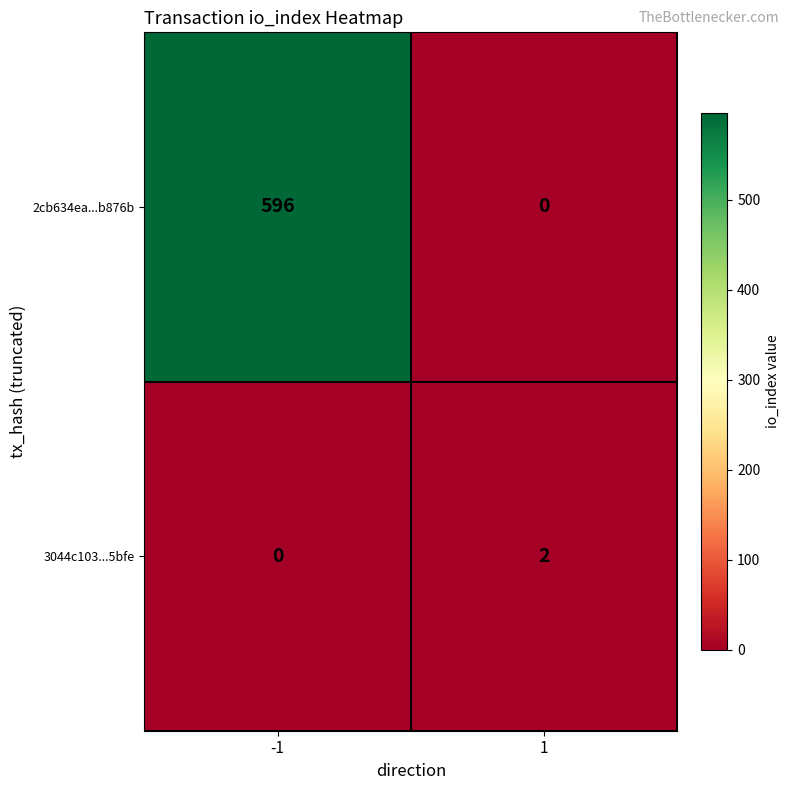

The value of 2cb634ea...b876b at -1 is 596. True or false?

True